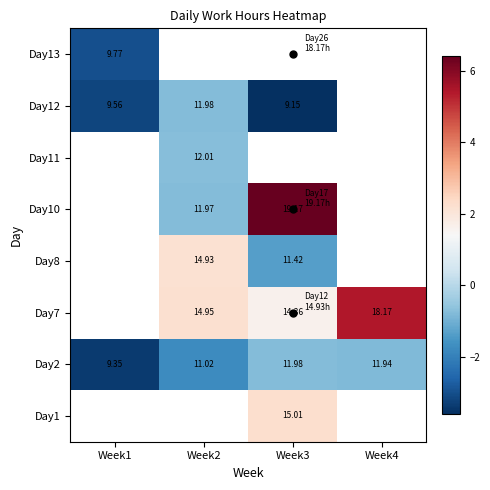

Is the value of Day10 at Week3 greater than the value of Day1 at Week3?

Yes